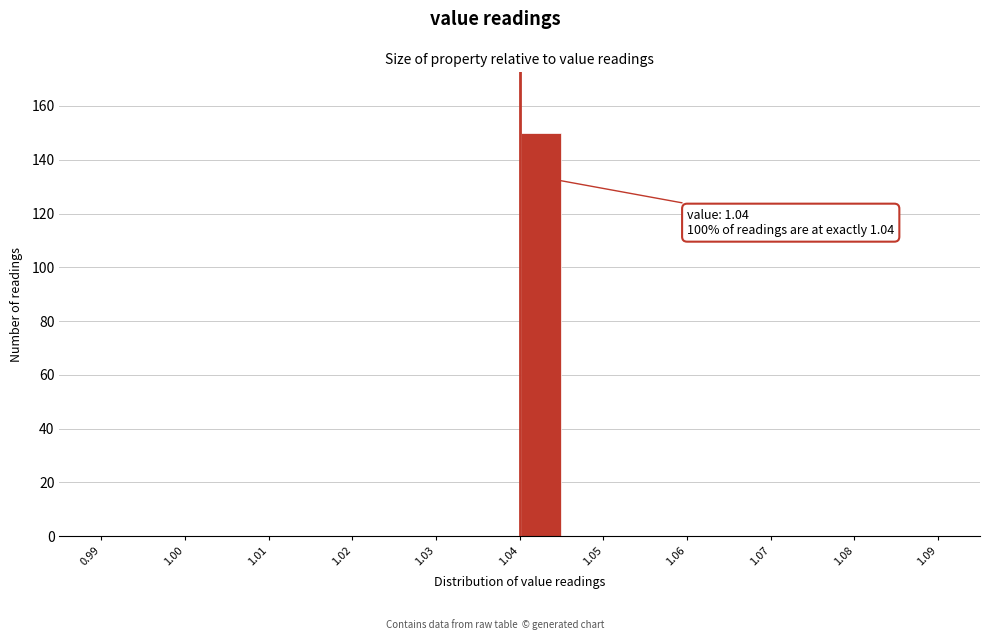

Which range on the x-axis has the tallest bar?

1.040 to 1.045